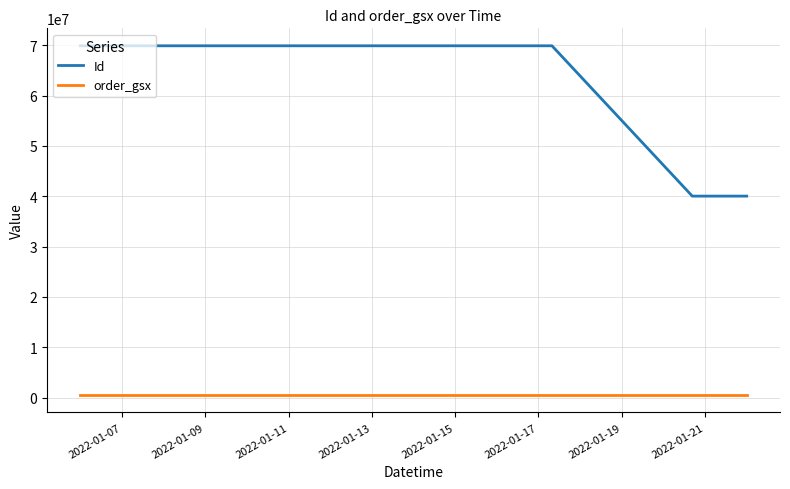

Rank the series by their maximum value, from lowest to highest.

order_gsx, Id